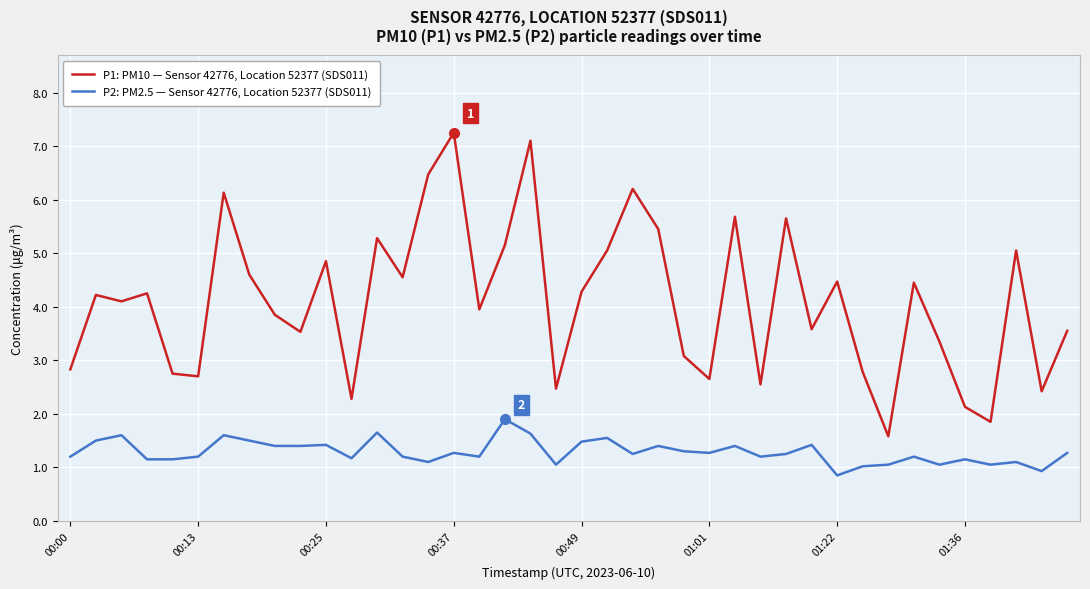

List the series in order of their peak value, highest first.

P1: PM10 — Sensor 42776, Location 52377 (SDS011), P2: PM2.5 — Sensor 42776, Location 52377 (SDS011)